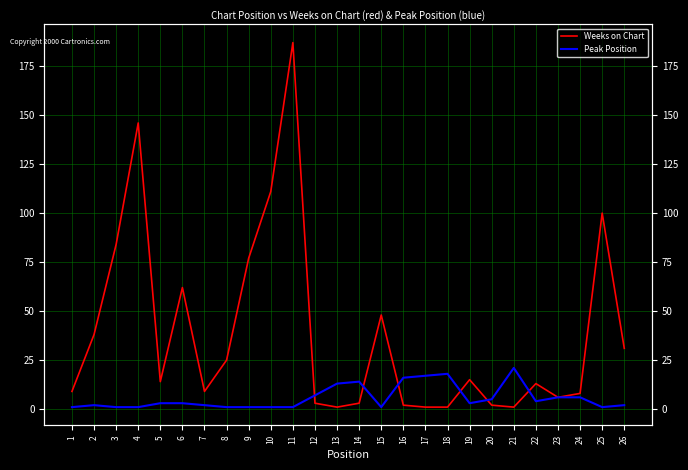

Where do Weeks on Chart and Peak Position first cross each other?

11 and 12